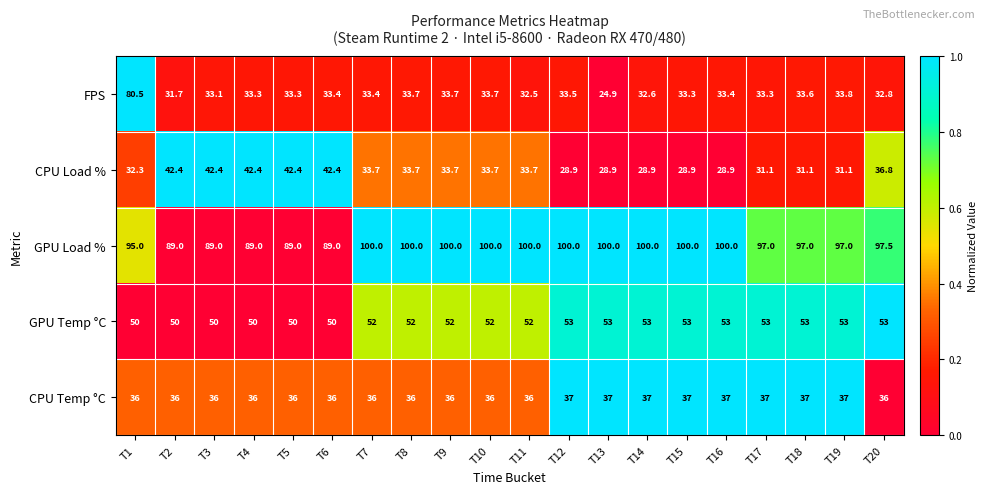

Which series has the widest spread of values?

FPS